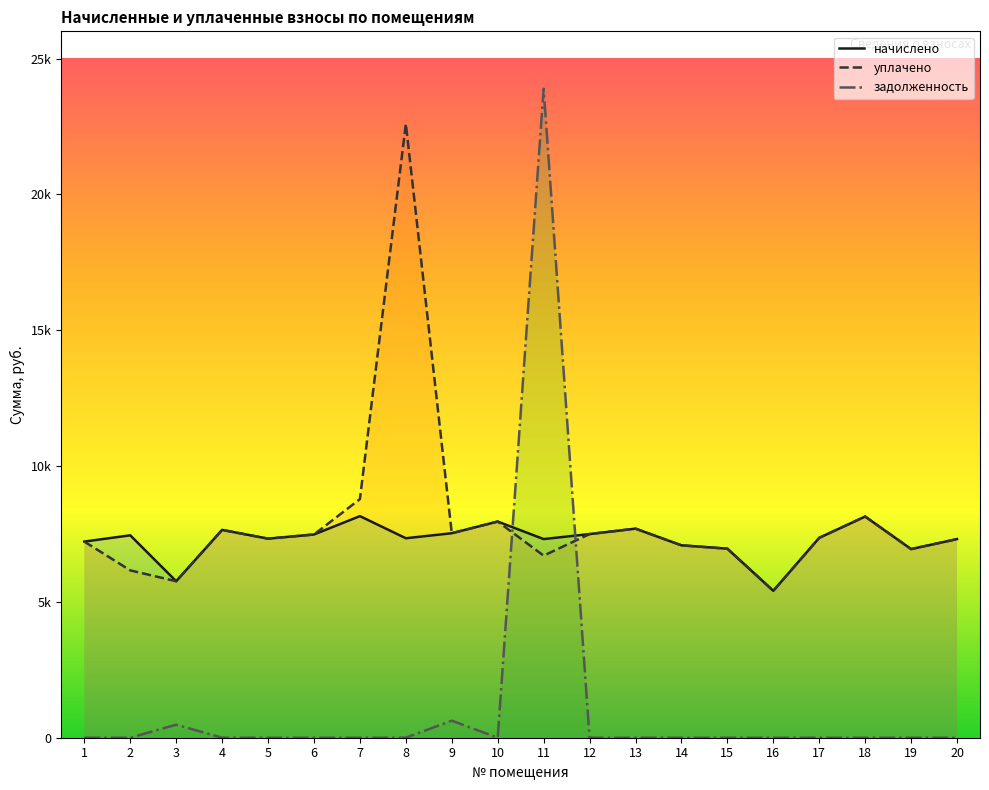

How many lines are shown in the chart?

3